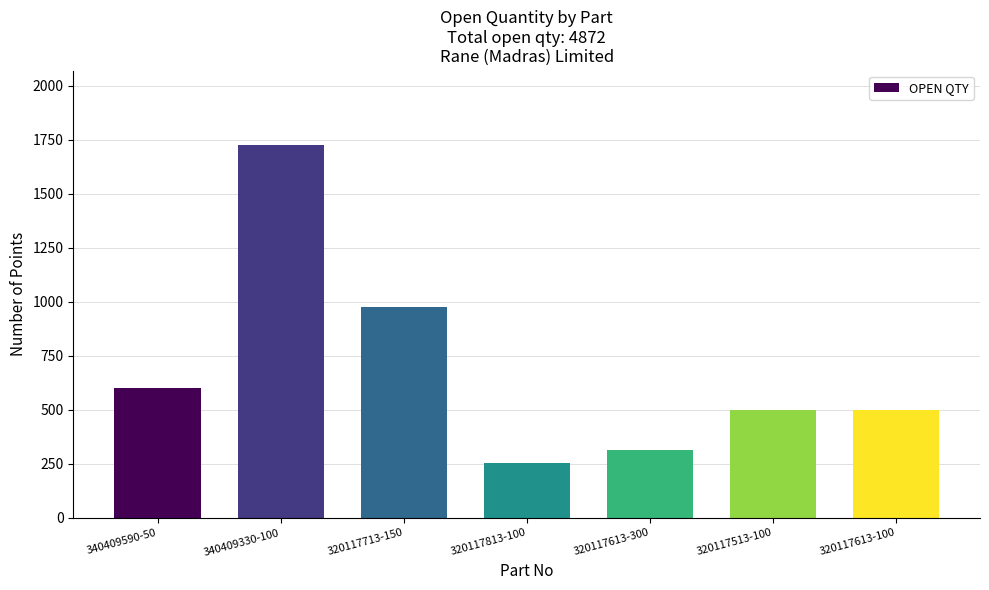

What position from the left is 340409590-50?

1